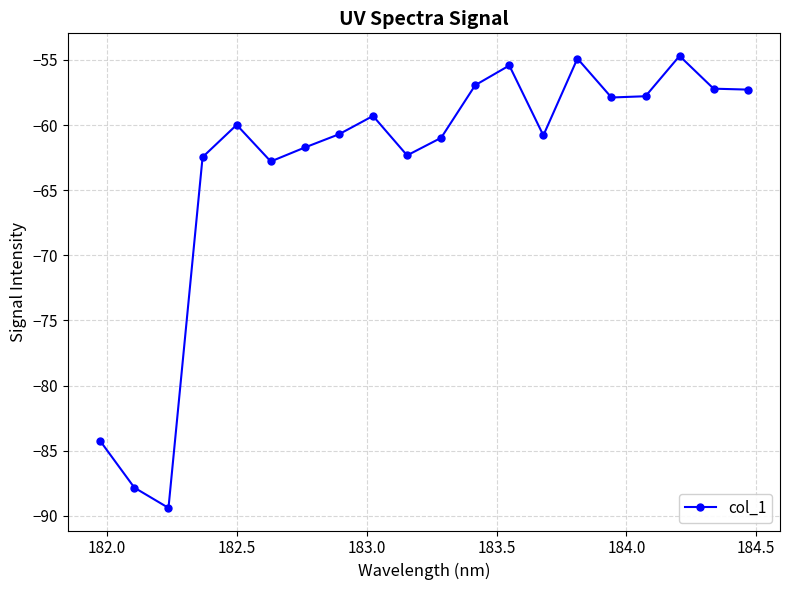

What is the minimum value shown in the chart?

-89.4